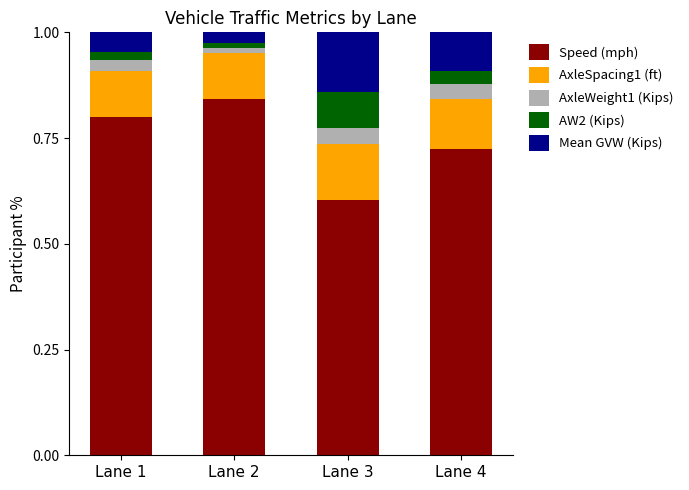

What is the minimum value for Speed (mph)?

0.6